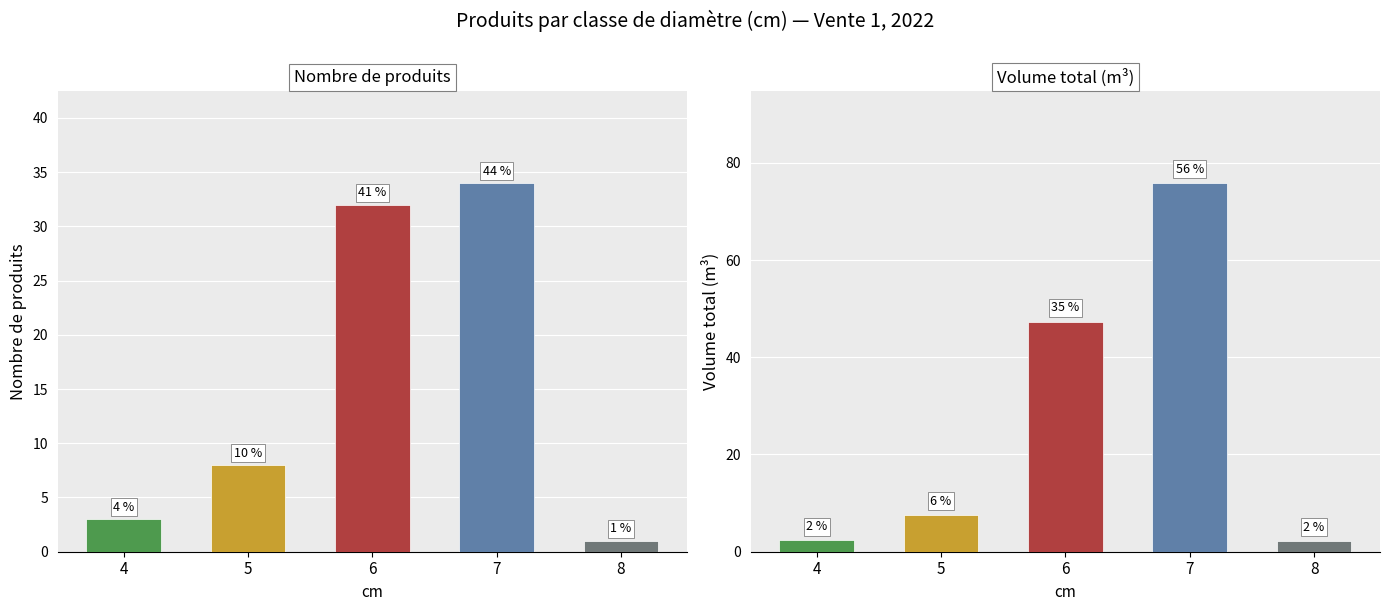

What is the lowest value of the produit_vtgr series?

2.2